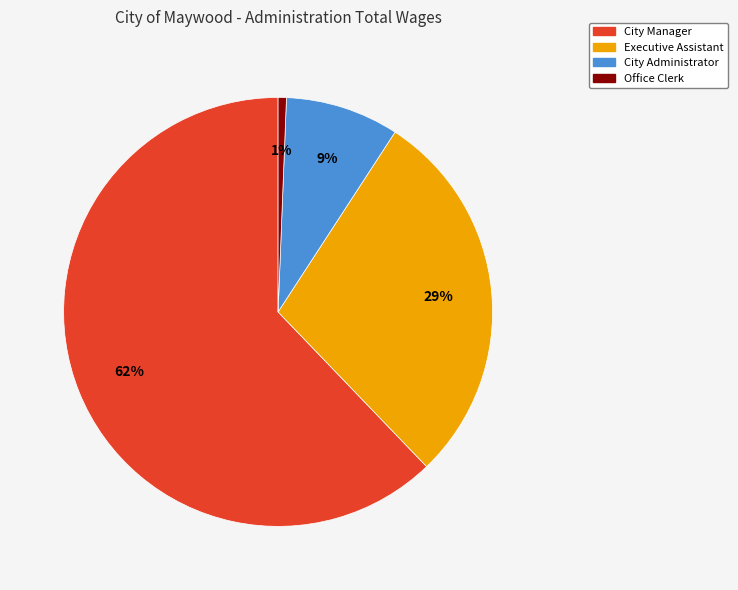

To the nearest percent, what portion does Executive Assistant represent?

29%